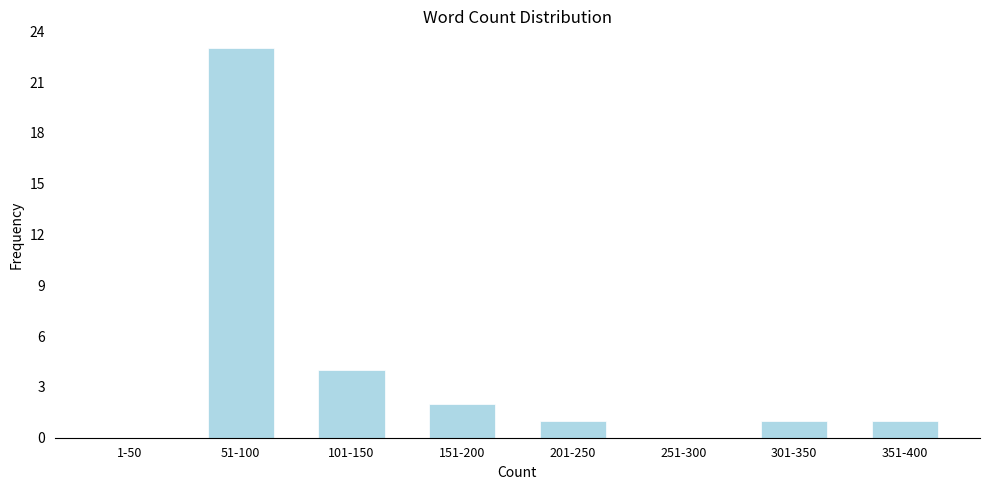

Reading left to right, extract all data points from this chart.

1-50=0	51-100=23	101-150=4	151-200=2	201-250=1	251-300=0	301-350=1	351-400=1